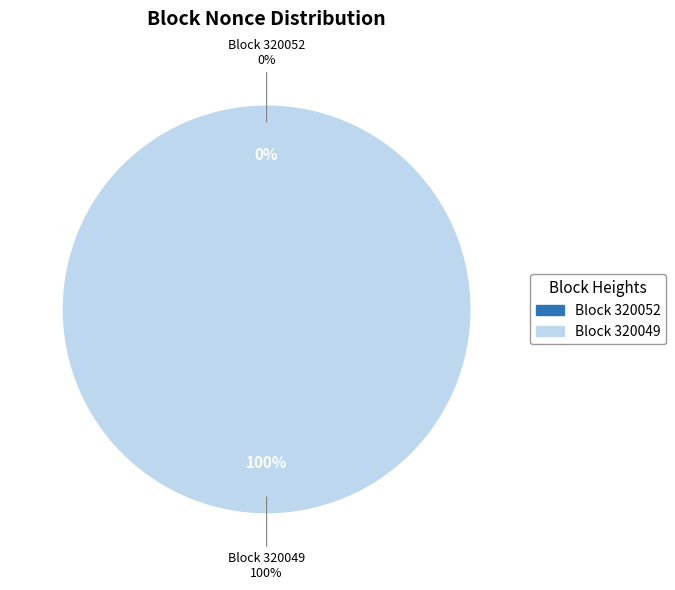

Count the number of slices in the pie.

2